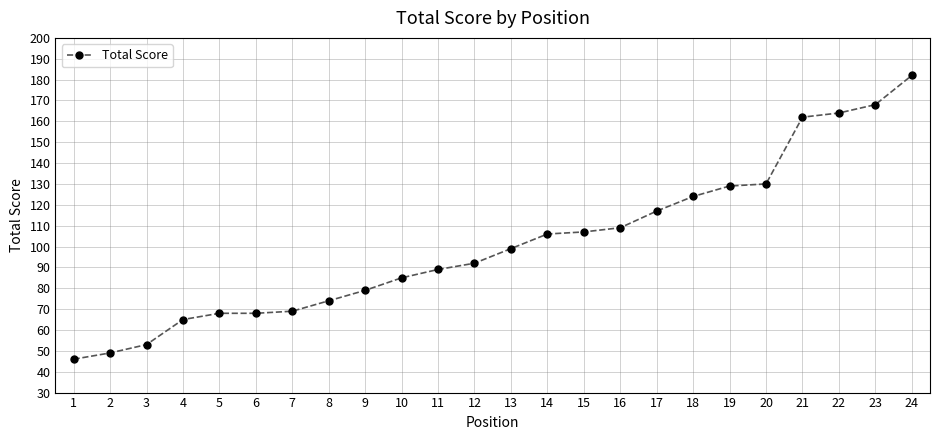

Which label corresponds to the largest value in the chart?

24